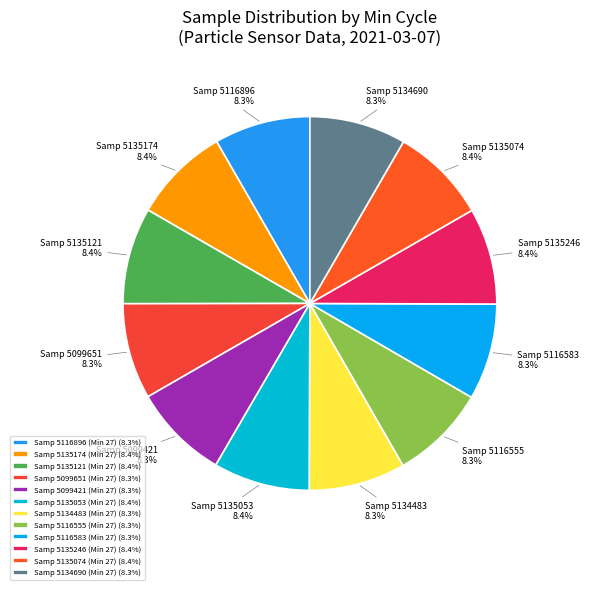

Which slice is the smallest?

5099421